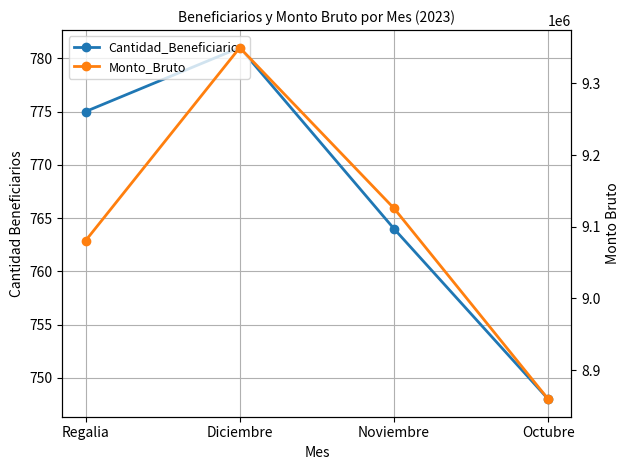

Does the chart display data point markers on the line(s)?

Yes